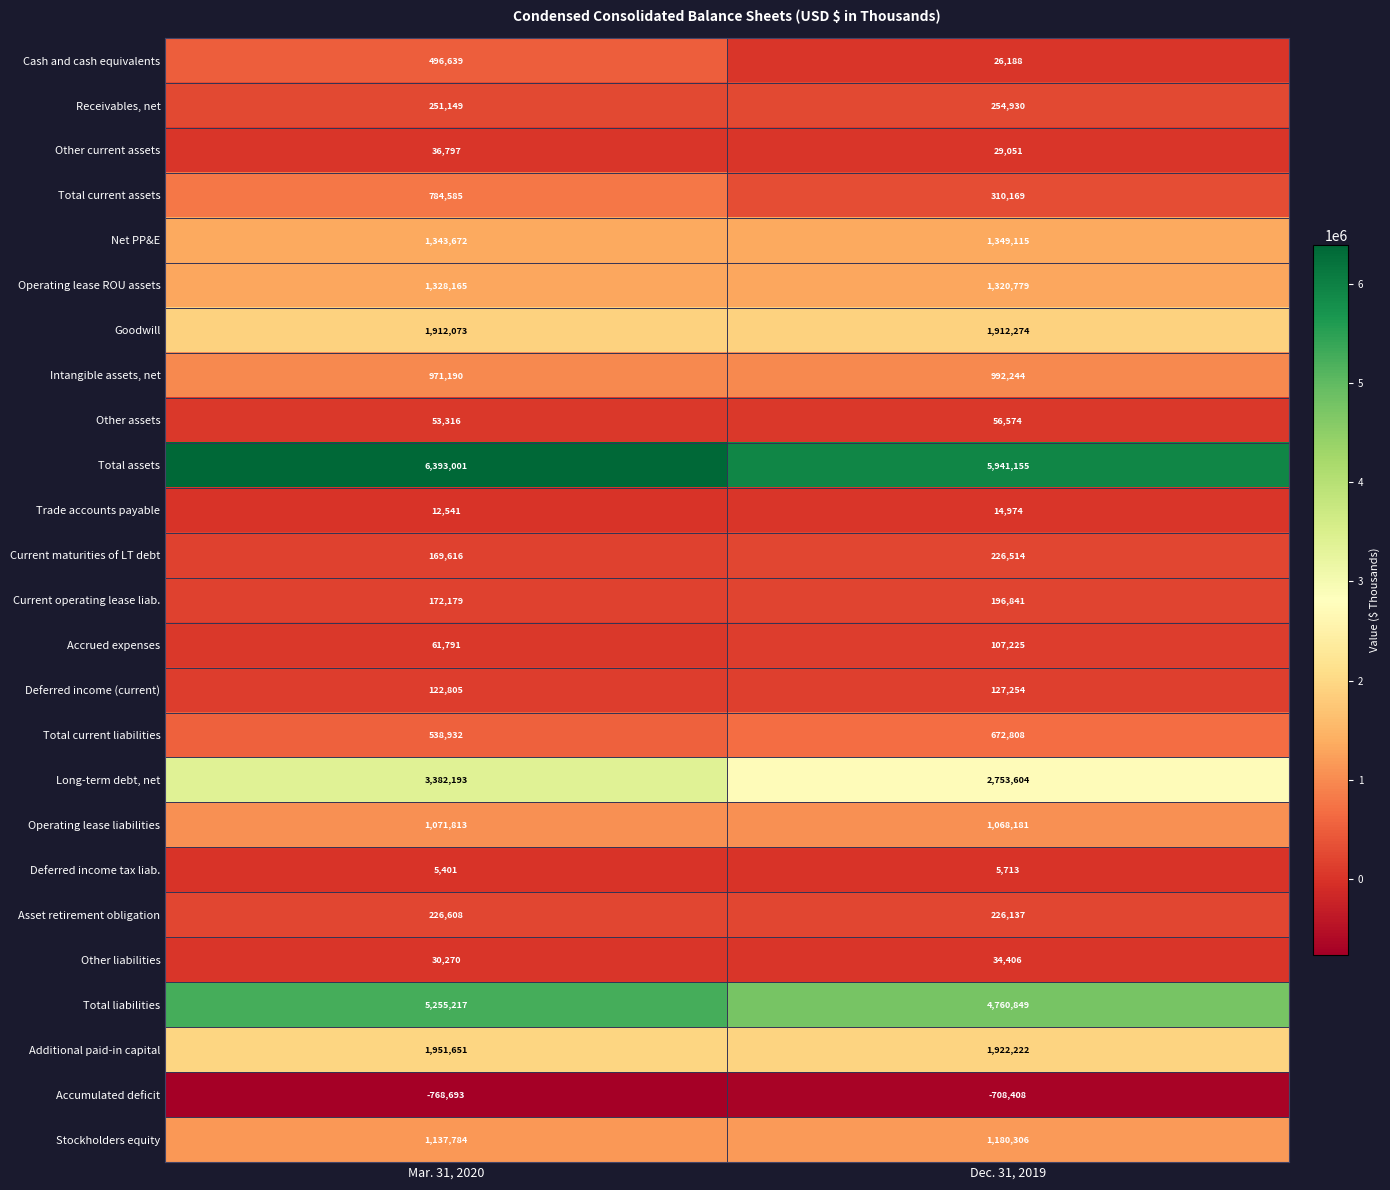

Which series has the widest spread of values?

Long-term debt, net